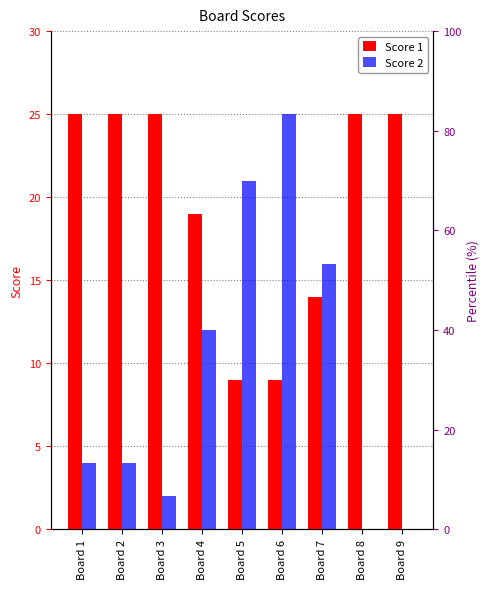

What is the value of the Score 1 bar at the 9th from the left?

25